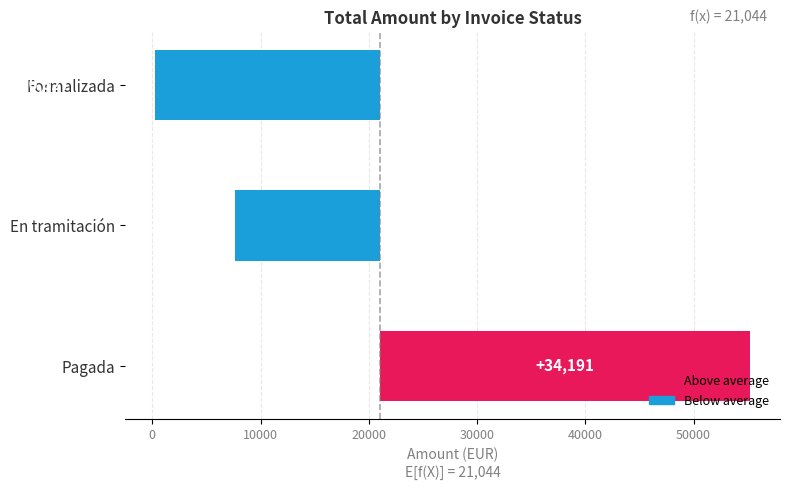

What is the minimum value shown in the chart?

-20827.1